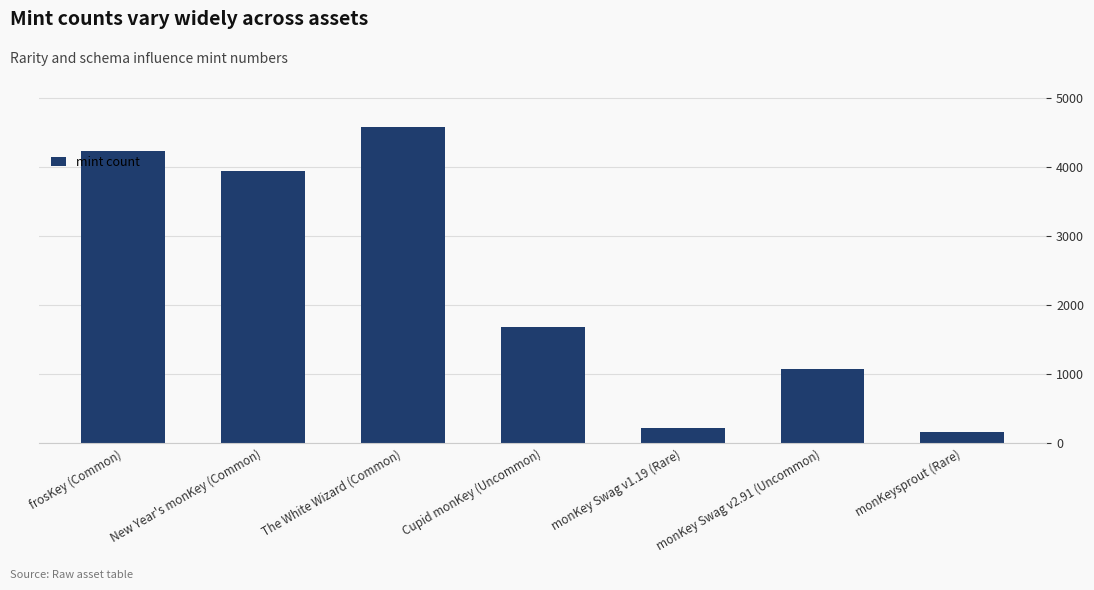

What is the sum of all values?

15910